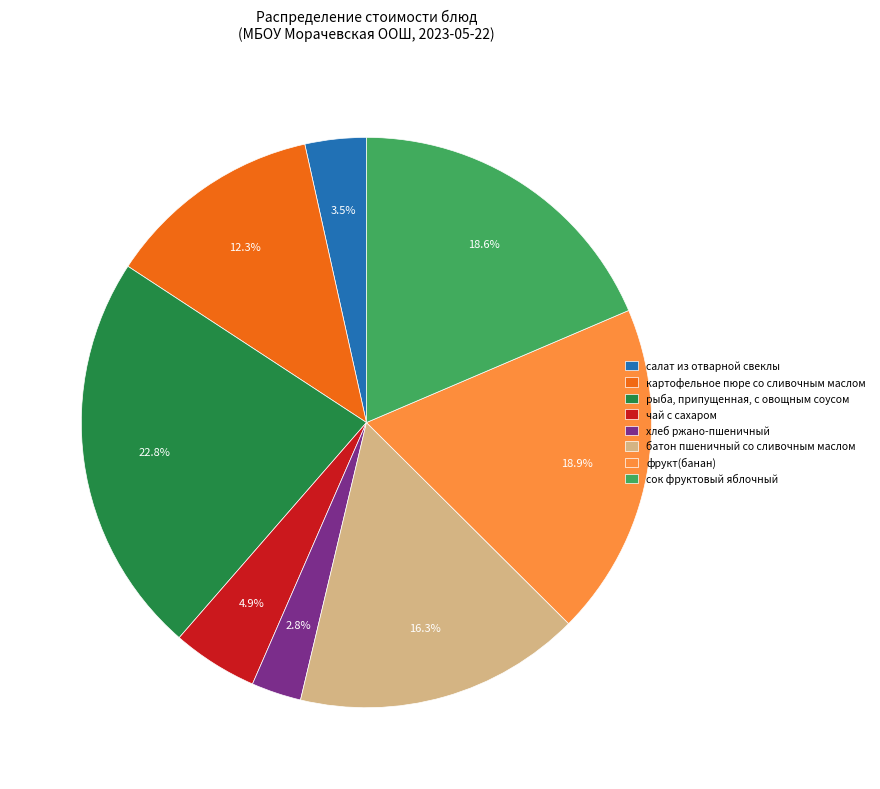

Which has a higher value, рыба, припущенная, с овощным соусом or хлеб ржано-пшеничный?

рыба, припущенная, с овощным соусом